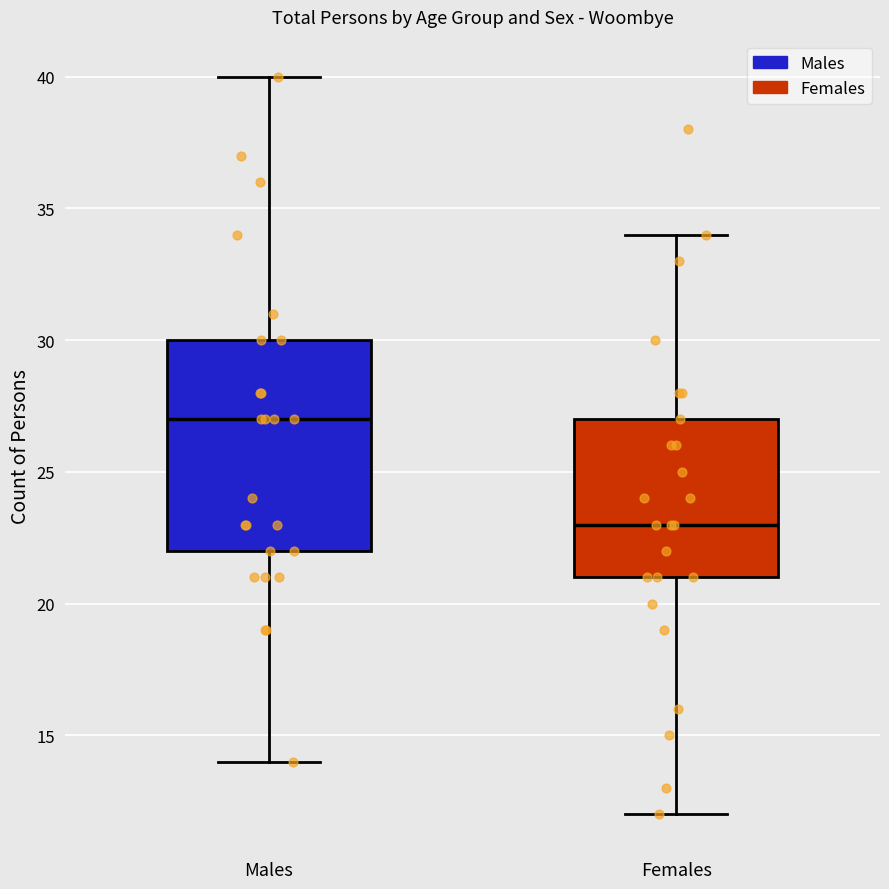

Which box has the highest median line?

Males